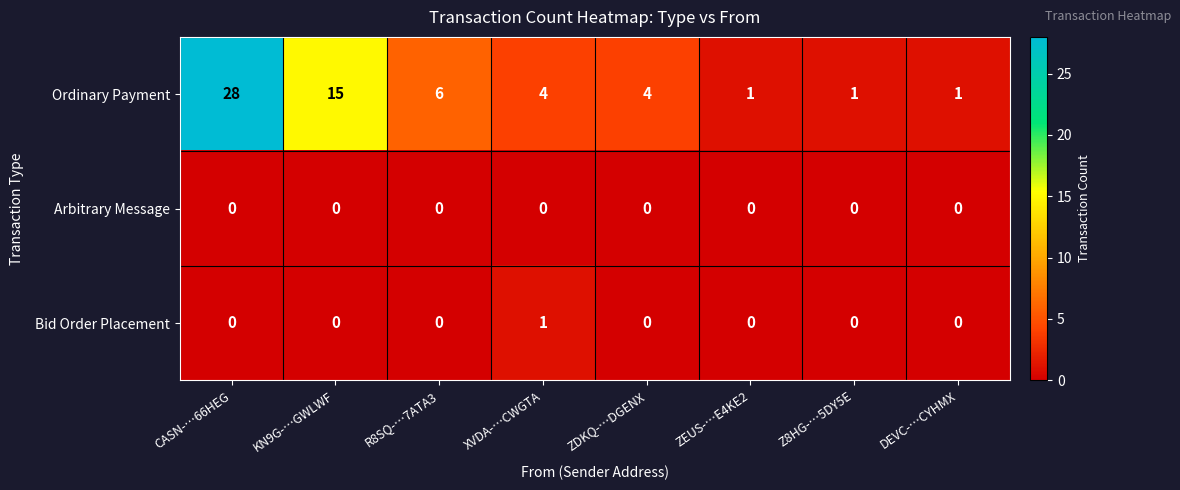

Reading left to right, extract all data points from this chart.

Ordinary Payment: CASN-…66HEG=28	KN9G-…GWLWF=15	R8SQ-…7ATA3=6	XVDA-…CWGTA=4	ZDKQ-…DGENX=4	ZEUS-…E4KE2=1	Z8HG-…5DY5E=1	DEVC-…CYHMX=1
Arbitrary Message: CASN-…66HEG=0	KN9G-…GWLWF=0	R8SQ-…7ATA3=0	XVDA-…CWGTA=0	ZDKQ-…DGENX=0	ZEUS-…E4KE2=0	Z8HG-…5DY5E=0	DEVC-…CYHMX=0
Bid Order Placement: CASN-…66HEG=0	KN9G-…GWLWF=0	R8SQ-…7ATA3=0	XVDA-…CWGTA=1	ZDKQ-…DGENX=0	ZEUS-…E4KE2=0	Z8HG-…5DY5E=0	DEVC-…CYHMX=0